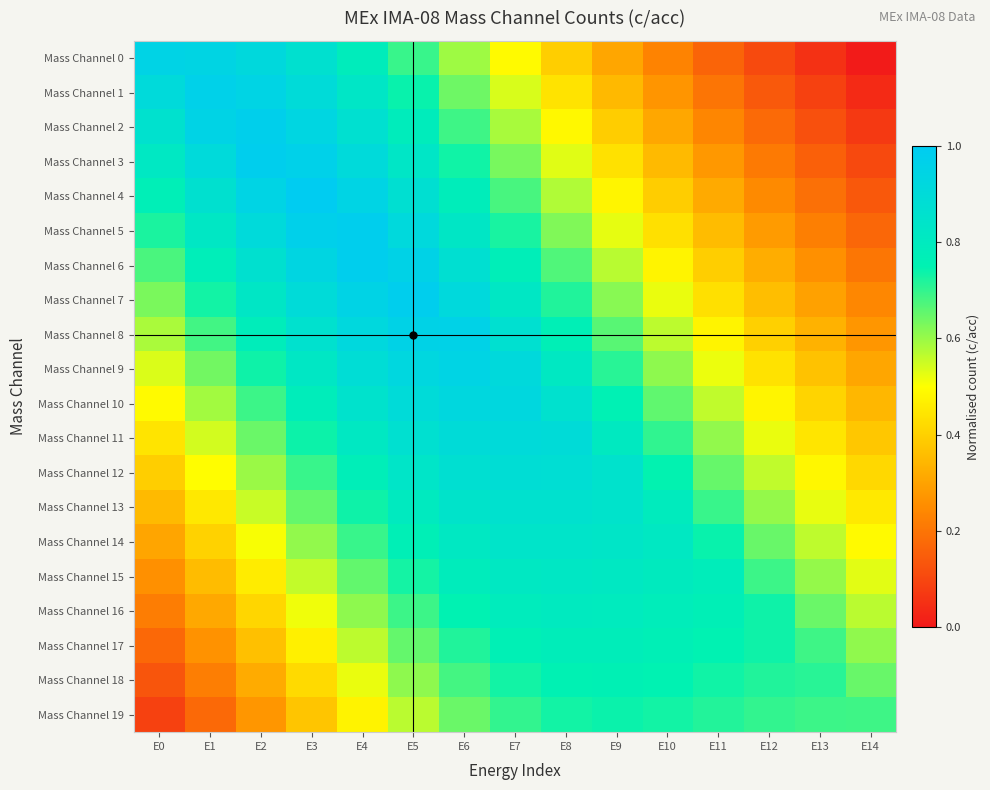

Reading left to right, what are all the values shown in this chart?

Mass Channel 0: E0=0.9	E1=0.9	E2=0.9	E3=0.9	E4=0.8	E5=0.7	E6=0.6	E7=0.5	E8=0.4	E9=0.3	E10=0.2	E11=0.2	E12=0.1	E13=0.1	E14=0.0
Mass Channel 1: E0=0.9	E1=1.0	E2=0.9	E3=0.9	E4=0.8	E5=0.7	E6=0.6	E7=0.5	E8=0.4	E9=0.3	E10=0.3	E11=0.2	E12=0.1	E13=0.1	E14=0.0
Mass Channel 2: E0=0.9	E1=0.9	E2=1.0	E3=0.9	E4=0.9	E5=0.8	E6=0.7	E7=0.6	E8=0.5	E9=0.4	E10=0.3	E11=0.2	E12=0.2	E13=0.1	E14=0.1
Mass Channel 3: E0=0.8	E1=0.9	E2=1.0	E3=1.0	E4=0.9	E5=0.8	E6=0.7	E7=0.6	E8=0.5	E9=0.4	E10=0.4	E11=0.3	E12=0.2	E13=0.2	E14=0.1
Mass Channel 4: E0=0.8	E1=0.9	E2=0.9	E3=1.0	E4=0.9	E5=0.9	E6=0.8	E7=0.7	E8=0.6	E9=0.5	E10=0.4	E11=0.3	E12=0.2	E13=0.2	E14=0.1
Mass Channel 5: E0=0.7	E1=0.8	E2=0.9	E3=1.0	E4=1.0	E5=0.9	E6=0.8	E7=0.7	E8=0.6	E9=0.5	E10=0.4	E11=0.4	E12=0.3	E13=0.2	E14=0.2
Mass Channel 6: E0=0.7	E1=0.8	E2=0.9	E3=0.9	E4=1.0	E5=1.0	E6=0.9	E7=0.8	E8=0.7	E9=0.6	E10=0.5	E11=0.4	E12=0.3	E13=0.3	E14=0.2
Mass Channel 7: E0=0.6	E1=0.7	E2=0.8	E3=0.9	E4=1.0	E5=1.0	E6=0.9	E7=0.8	E8=0.7	E9=0.6	E10=0.5	E11=0.4	E12=0.4	E13=0.3	E14=0.2
Mass Channel 8: E0=0.6	E1=0.7	E2=0.8	E3=0.9	E4=0.9	E5=1.0	E6=1.0	E7=0.9	E8=0.8	E9=0.7	E10=0.6	E11=0.5	E12=0.4	E13=0.3	E14=0.3
Mass Channel 9: E0=0.5	E1=0.6	E2=0.7	E3=0.8	E4=0.9	E5=0.9	E6=0.9	E7=0.9	E8=0.8	E9=0.7	E10=0.6	E11=0.5	E12=0.4	E13=0.4	E14=0.3
Mass Channel 10: E0=0.5	E1=0.6	E2=0.7	E3=0.8	E4=0.9	E5=0.9	E6=0.9	E7=0.9	E8=0.9	E9=0.8	E10=0.7	E11=0.6	E12=0.5	E13=0.4	E14=0.3
Mass Channel 11: E0=0.4	E1=0.5	E2=0.6	E3=0.7	E4=0.8	E5=0.9	E6=0.9	E7=0.9	E8=0.9	E9=0.8	E10=0.7	E11=0.6	E12=0.5	E13=0.4	E14=0.4
Mass Channel 12: E0=0.4	E1=0.5	E2=0.6	E3=0.7	E4=0.8	E5=0.8	E6=0.9	E7=0.9	E8=0.9	E9=0.9	E10=0.7	E11=0.7	E12=0.6	E13=0.5	E14=0.4
Mass Channel 13: E0=0.4	E1=0.5	E2=0.6	E3=0.7	E4=0.7	E5=0.8	E6=0.8	E7=0.9	E8=0.9	E9=0.8	E10=0.8	E11=0.7	E12=0.6	E13=0.5	E14=0.5
Mass Channel 14: E0=0.3	E1=0.4	E2=0.5	E3=0.6	E4=0.7	E5=0.8	E6=0.8	E7=0.8	E8=0.8	E9=0.8	E10=0.8	E11=0.7	E12=0.6	E13=0.6	E14=0.5
Mass Channel 15: E0=0.3	E1=0.4	E2=0.5	E3=0.6	E4=0.7	E5=0.7	E6=0.8	E7=0.8	E8=0.8	E9=0.8	E10=0.8	E11=0.8	E12=0.7	E13=0.6	E14=0.5
Mass Channel 16: E0=0.2	E1=0.3	E2=0.4	E3=0.5	E4=0.6	E5=0.7	E6=0.8	E7=0.8	E8=0.8	E9=0.8	E10=0.8	E11=0.8	E12=0.7	E13=0.6	E14=0.6
Mass Channel 17: E0=0.2	E1=0.3	E2=0.4	E3=0.5	E4=0.6	E5=0.7	E6=0.7	E7=0.8	E8=0.8	E9=0.8	E10=0.8	E11=0.7	E12=0.7	E13=0.7	E14=0.6
Mass Channel 18: E0=0.1	E1=0.2	E2=0.3	E3=0.4	E4=0.5	E5=0.6	E6=0.7	E7=0.7	E8=0.8	E9=0.8	E10=0.7	E11=0.7	E12=0.7	E13=0.7	E14=0.6
Mass Channel 19: E0=0.1	E1=0.2	E2=0.3	E3=0.4	E4=0.5	E5=0.6	E6=0.6	E7=0.7	E8=0.7	E9=0.7	E10=0.7	E11=0.7	E12=0.7	E13=0.7	E14=0.7